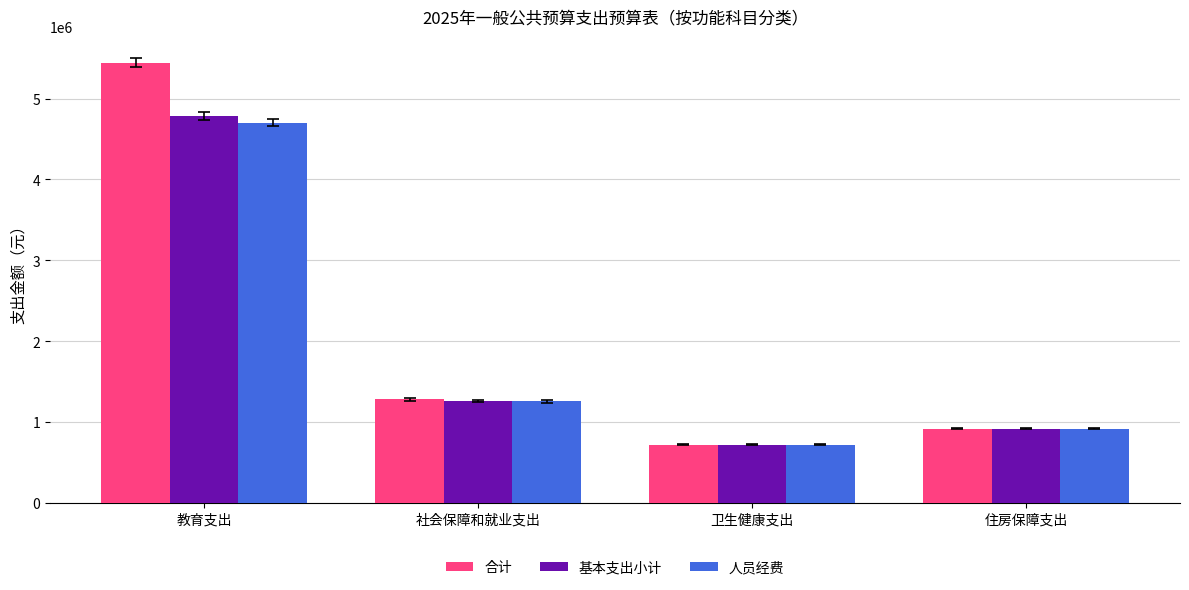

Which label corresponds to the largest value in the chart?

教育支出